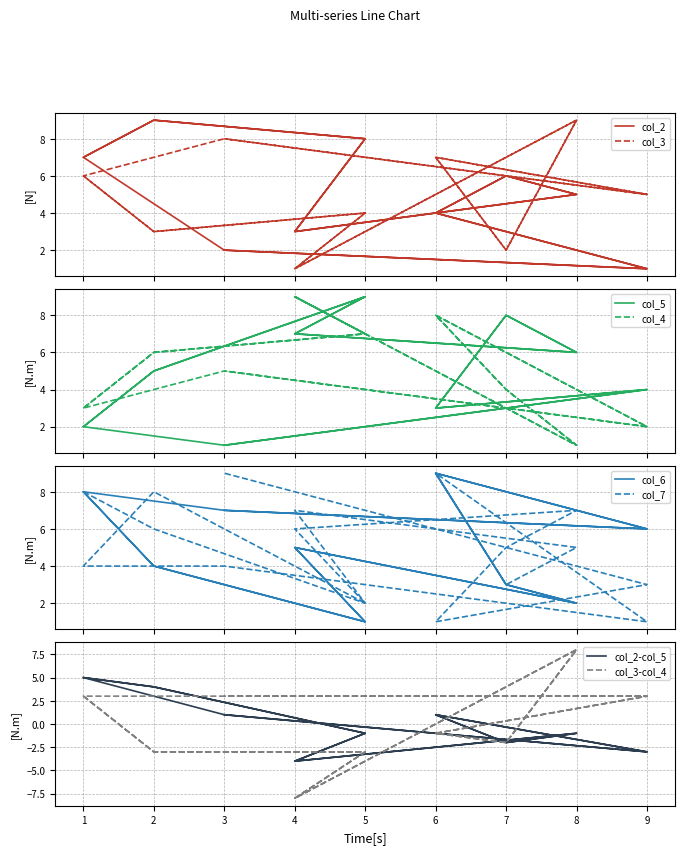

Which has a higher value, 4 or 6?

6